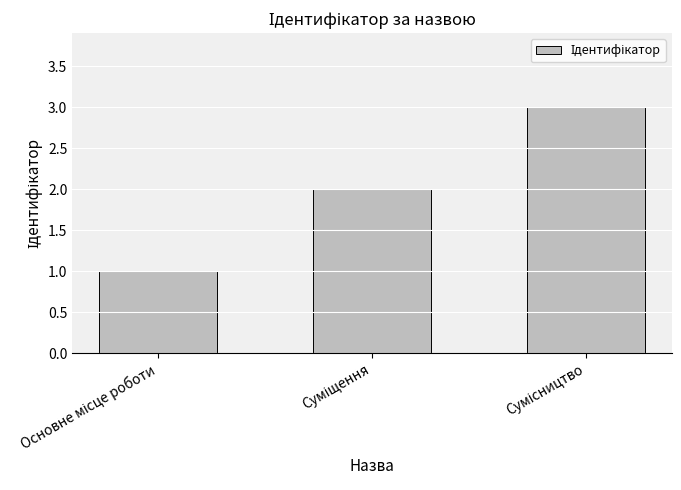

What is the sum of all values?

6